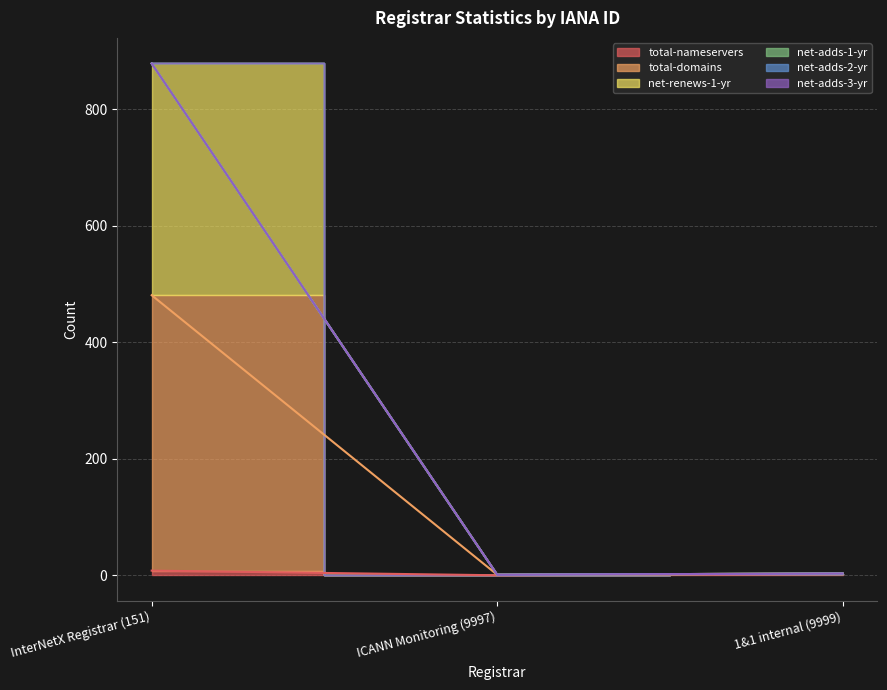

What is the value of the net-renews-1-yr point at the 2nd from the left?

1